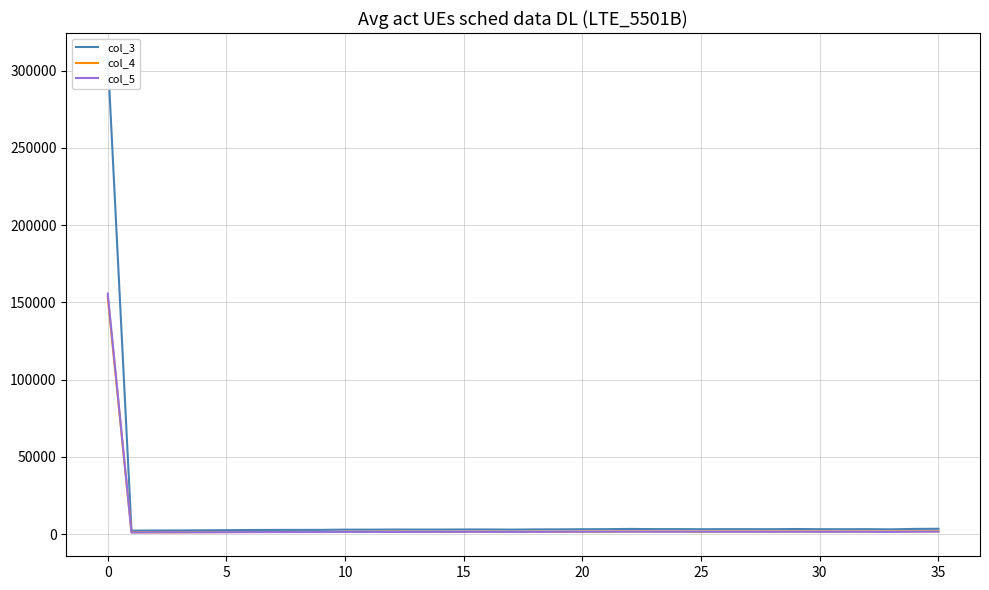

What is the value of the col_3 point at the 11th from the left?

2401